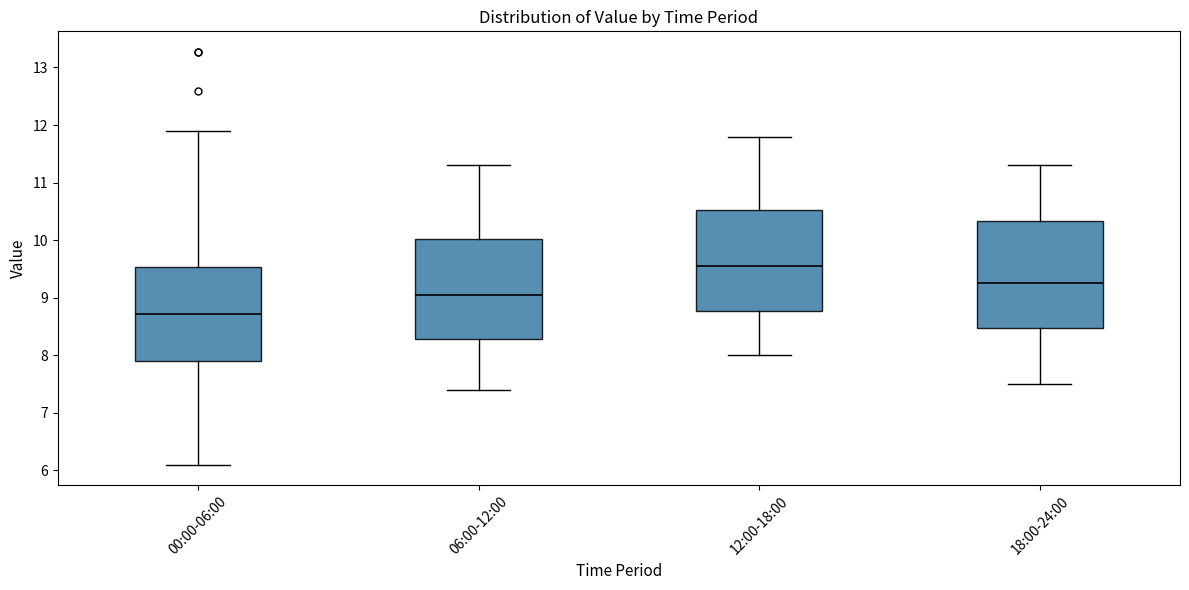

Reading left to right, transcribe this box plot: for each box, give where its median line is, the range the box spans, and where its two whiskers end, as read against the y-axis. The values are not printed on the chart, so give them approximately, as read against the axis.

00:00-06:00: median 8.7, box 7.9 to 9.5, whiskers 6.1 to 11.9
06:00-12:00: median 9.1, box 8.3 to 10.0, whiskers 7.4 to 11.3
12:00-18:00: median 9.6, box 8.8 to 10.5, whiskers 8.0 to 11.8
18:00-24:00: median 9.3, box 8.5 to 10.3, whiskers 7.5 to 11.3